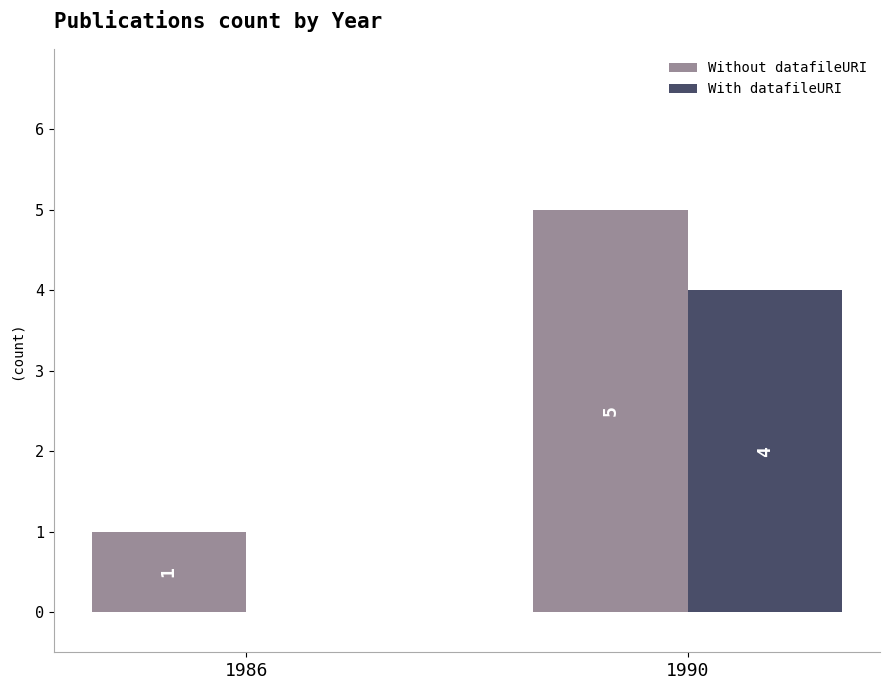

At which category is the sum across all series the highest?

1990